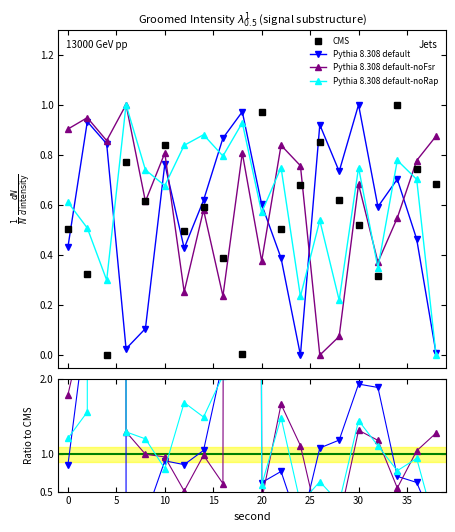

After their last crossing, which series has the higher values: CMS or Pythia default?

CMS